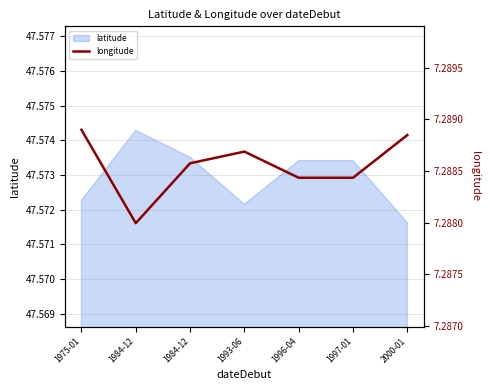

Is it true that the value at 1984-12 is 11.2?

False